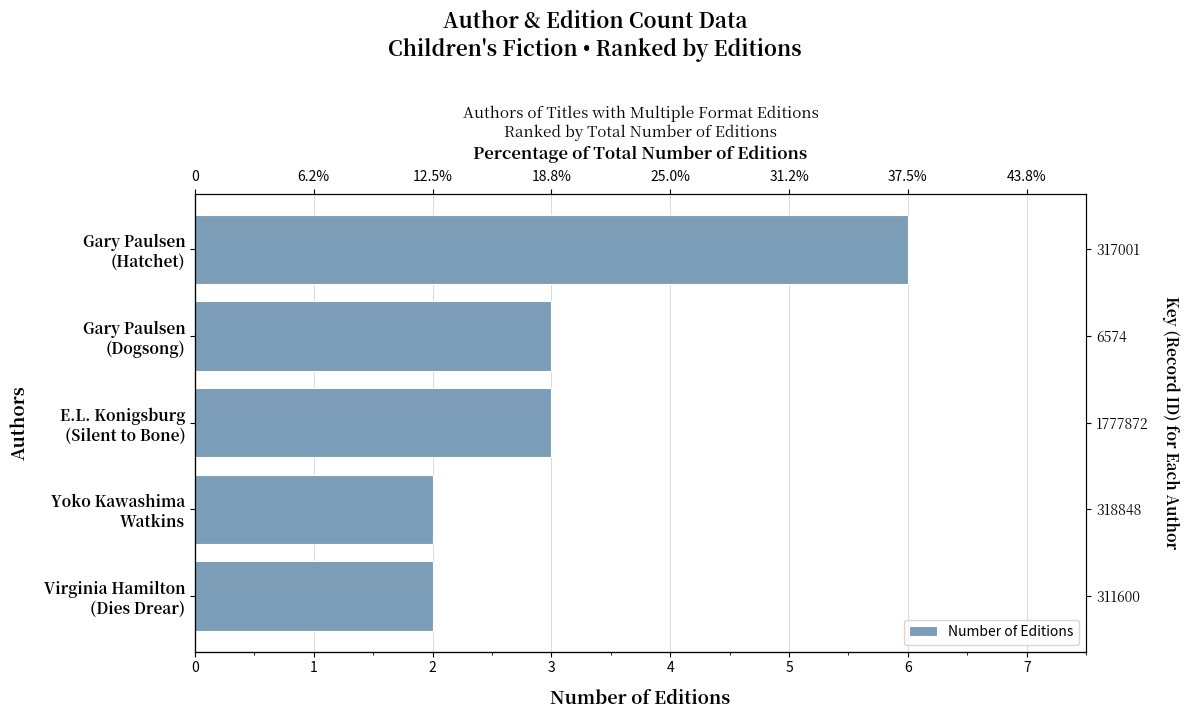

What is the average value?

3